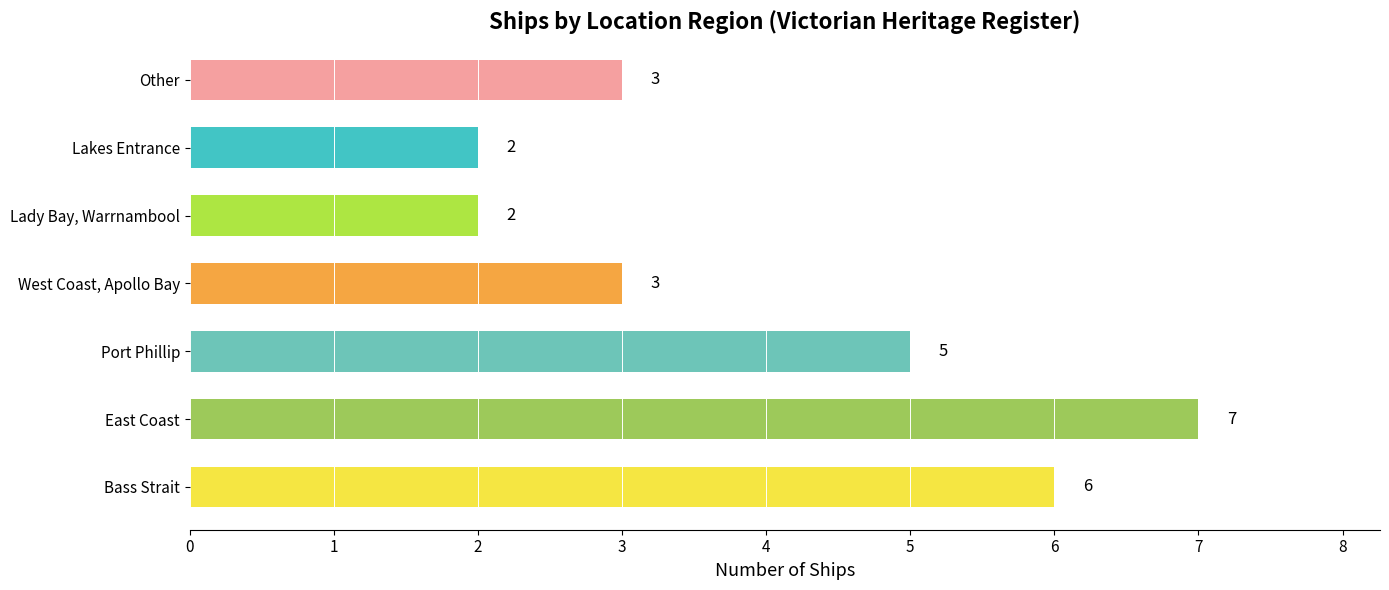

How many bars are there in total?

7